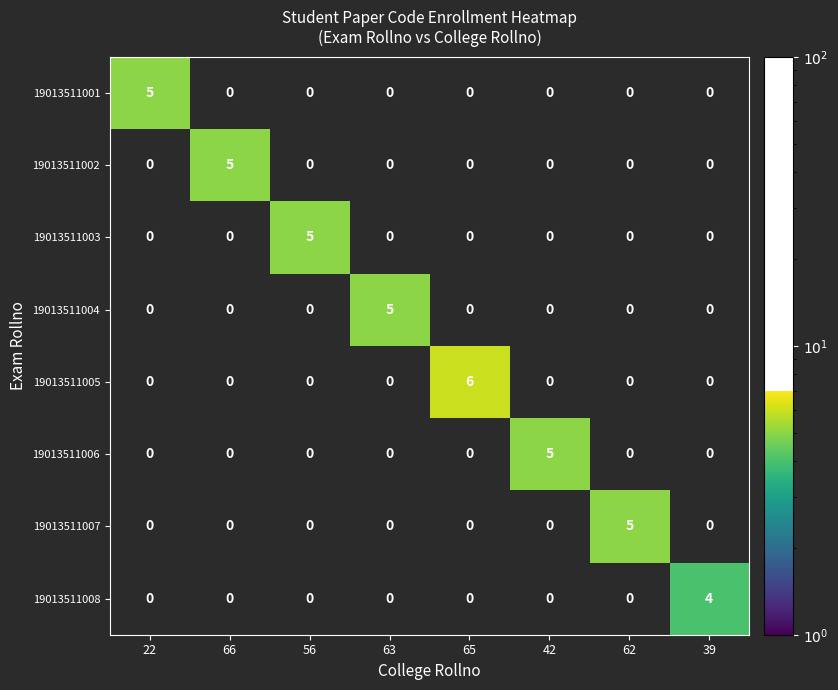

Count the 19013511003 values in the range 0 to 1.

7